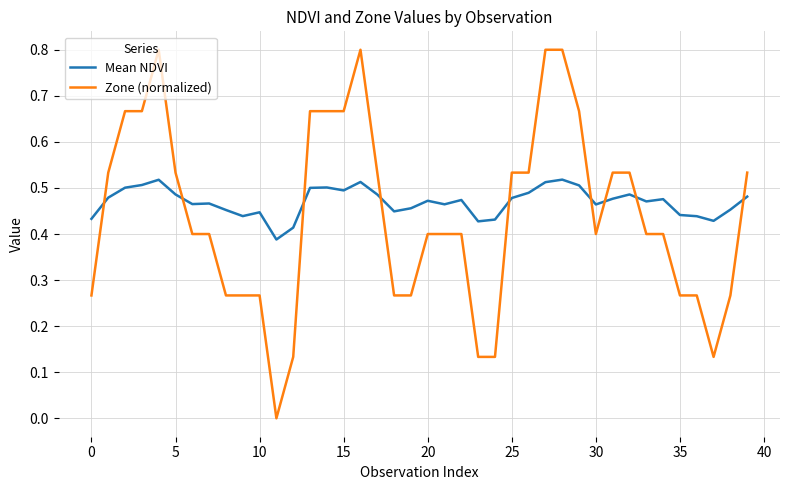

Which series has the largest range (max minus min)?

Zone (normalized)